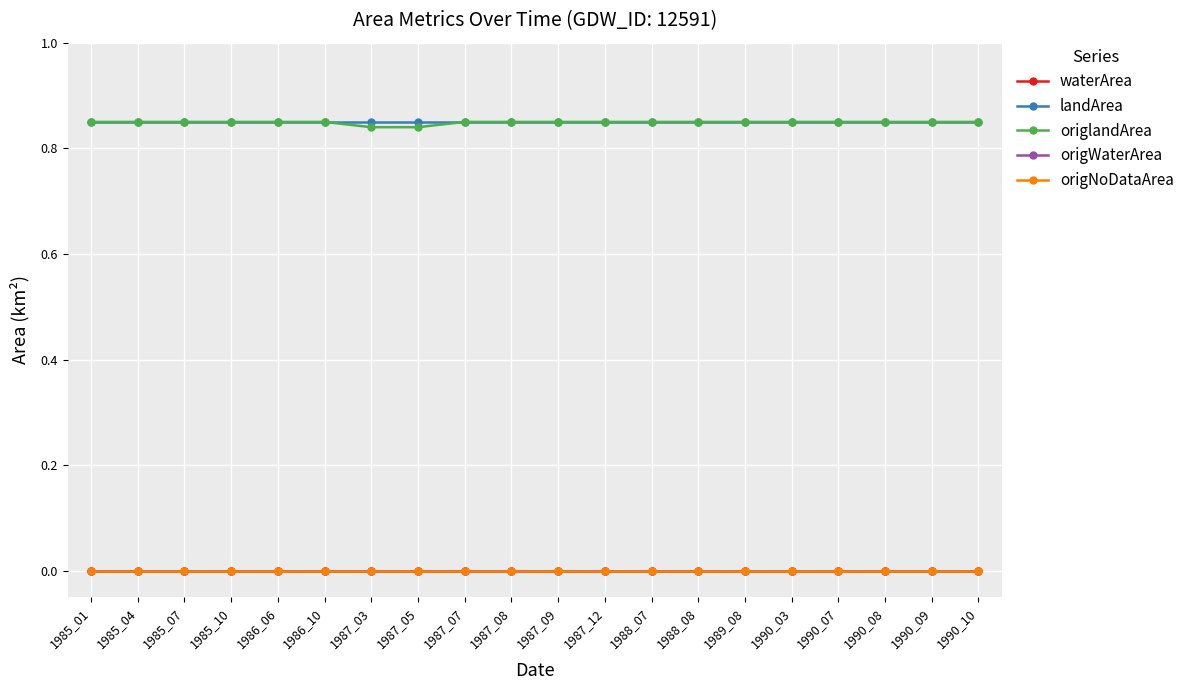

Does the chart have visible grid lines?

Yes